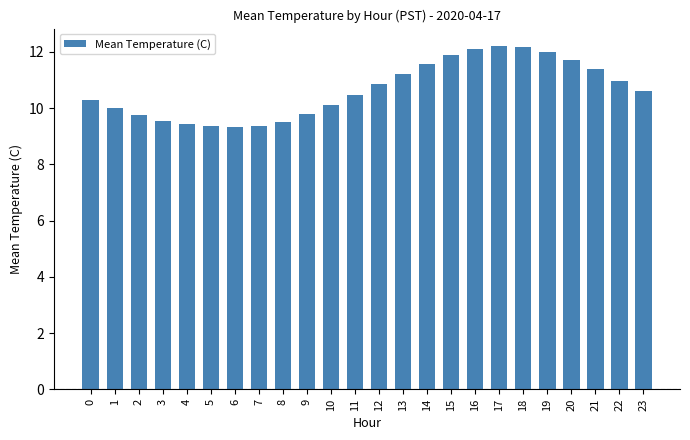

What is the difference between the values at 0 and 5?

0.9